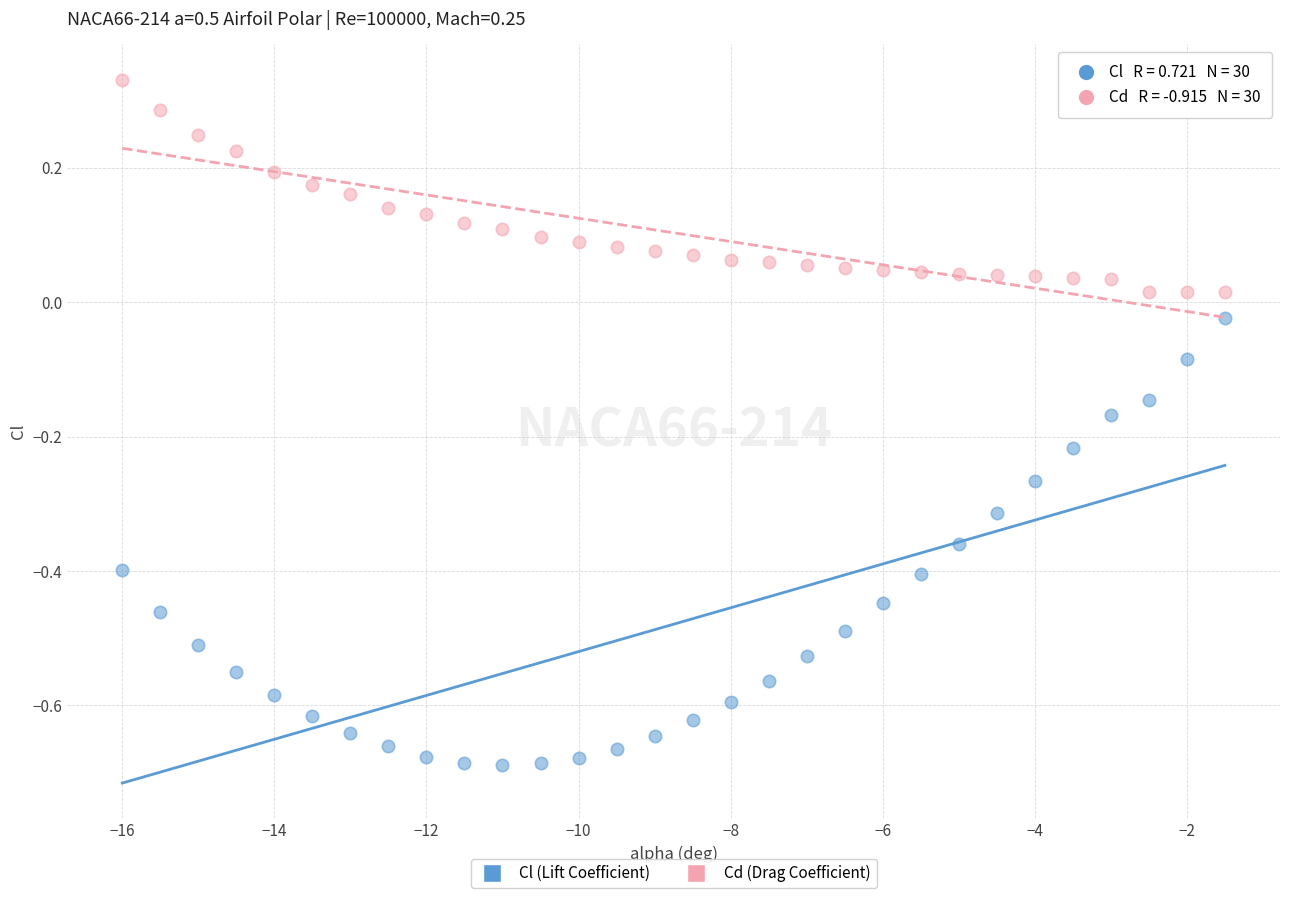

Which series has the largest Y range (max minus min)?

Cl (Lift Coefficient)